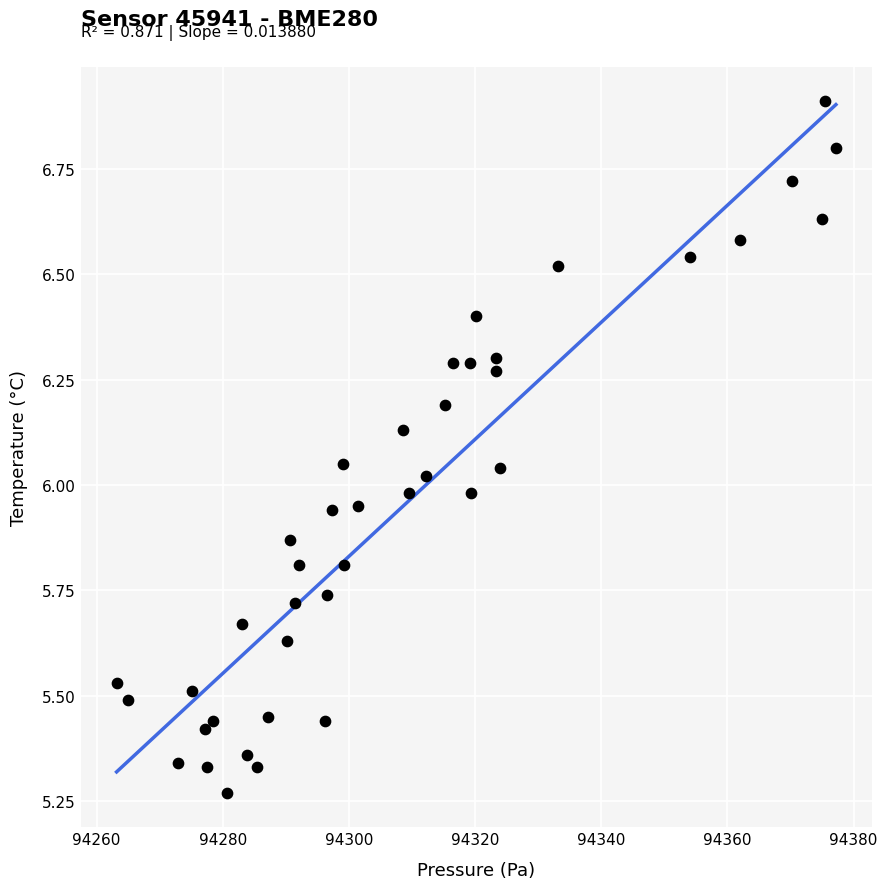

What is the range of Y values (max minus min)?

1.6